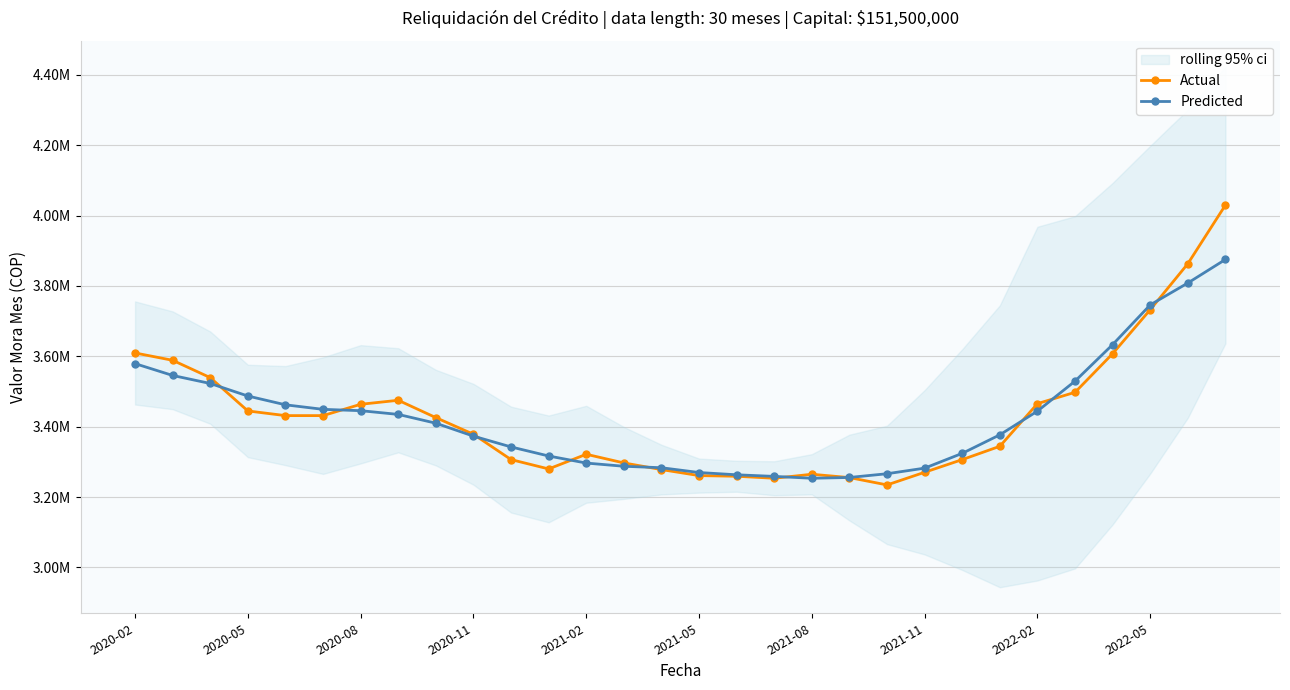

What is the sum of all Actual values?

102917737.5